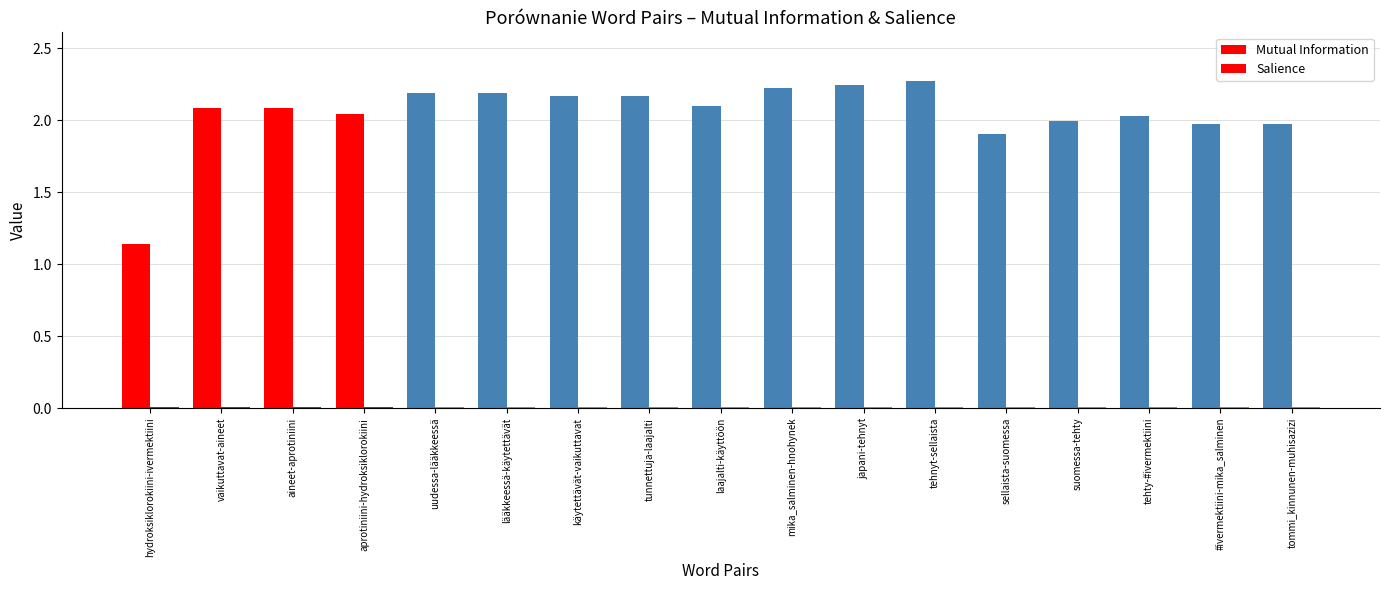

What value does the Mutual Information series have at aineet-aprotiniini?

2.1